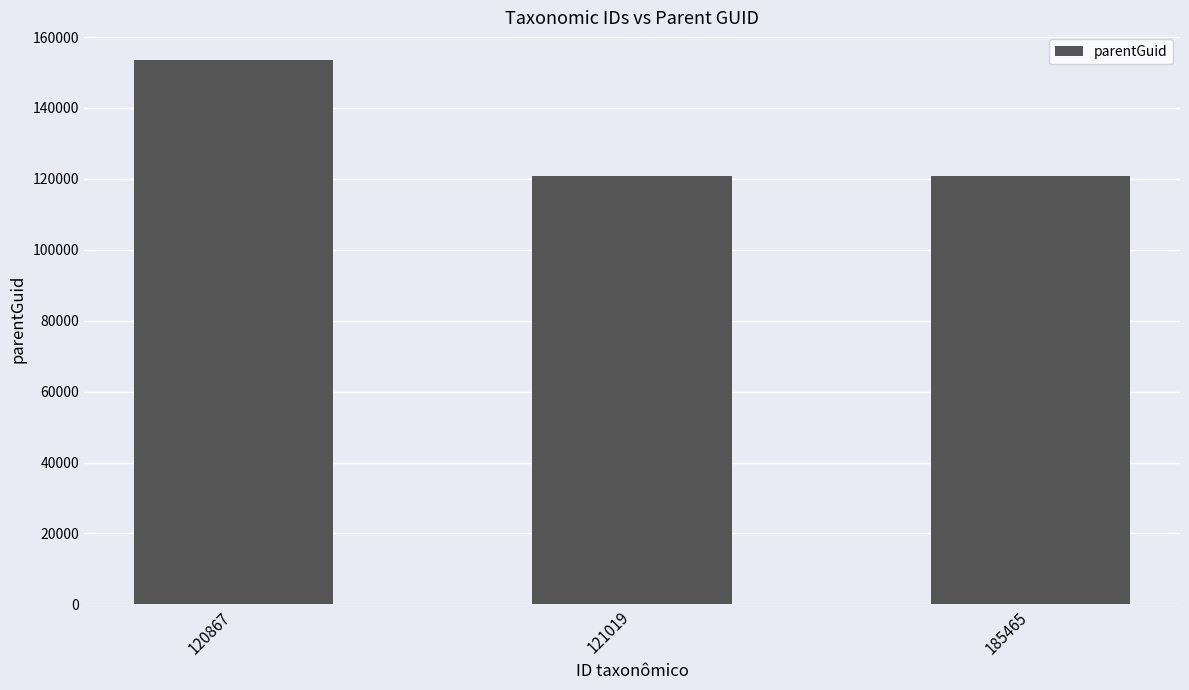

The chart shows a value of 120867 at 185465. True or false?

True